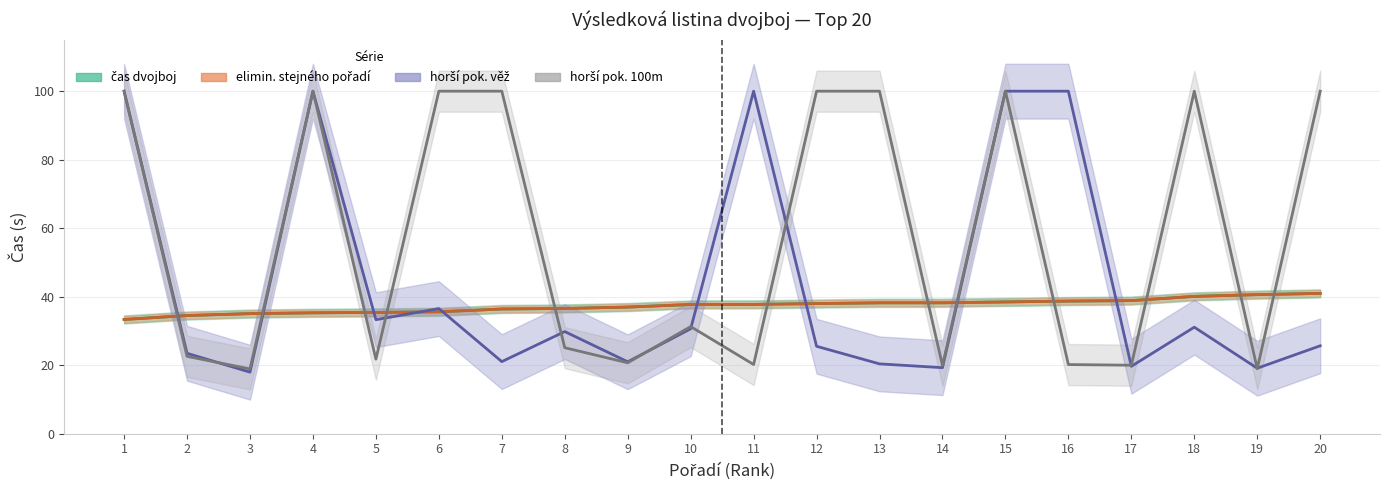

Which series changed the most between 5 and 11?

horší pok. věž